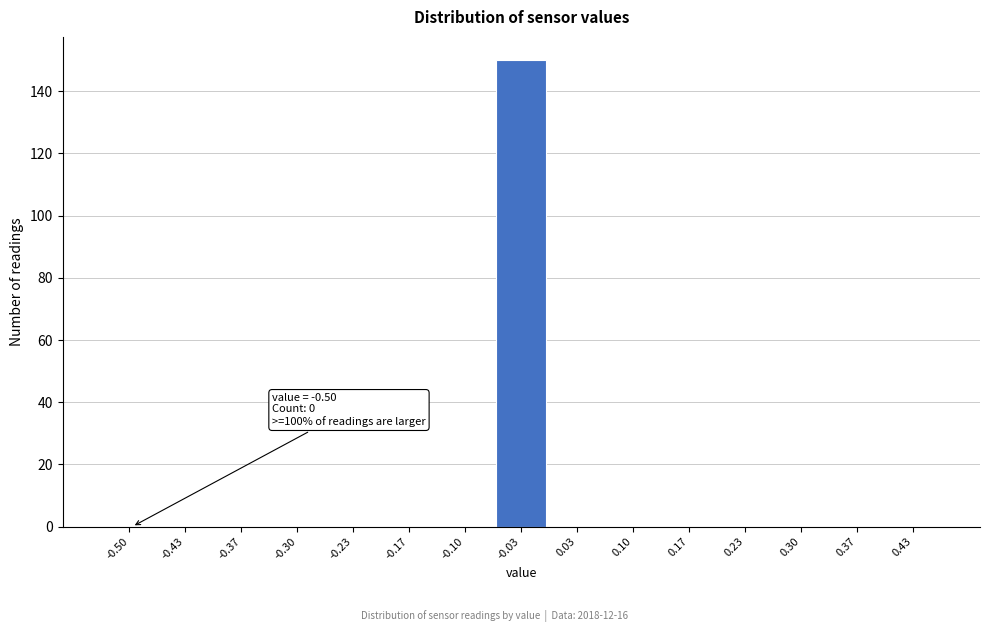

Reading left to right, transcribe all the data shown in this chart.

-0.50=0	-0.43=0	-0.37=0	-0.30=0	-0.23=0	-0.17=0	-0.10=0	-0.03=150	0.03=0	0.10=0	0.17=0	0.23=0	0.30=0	0.37=0	0.43=0